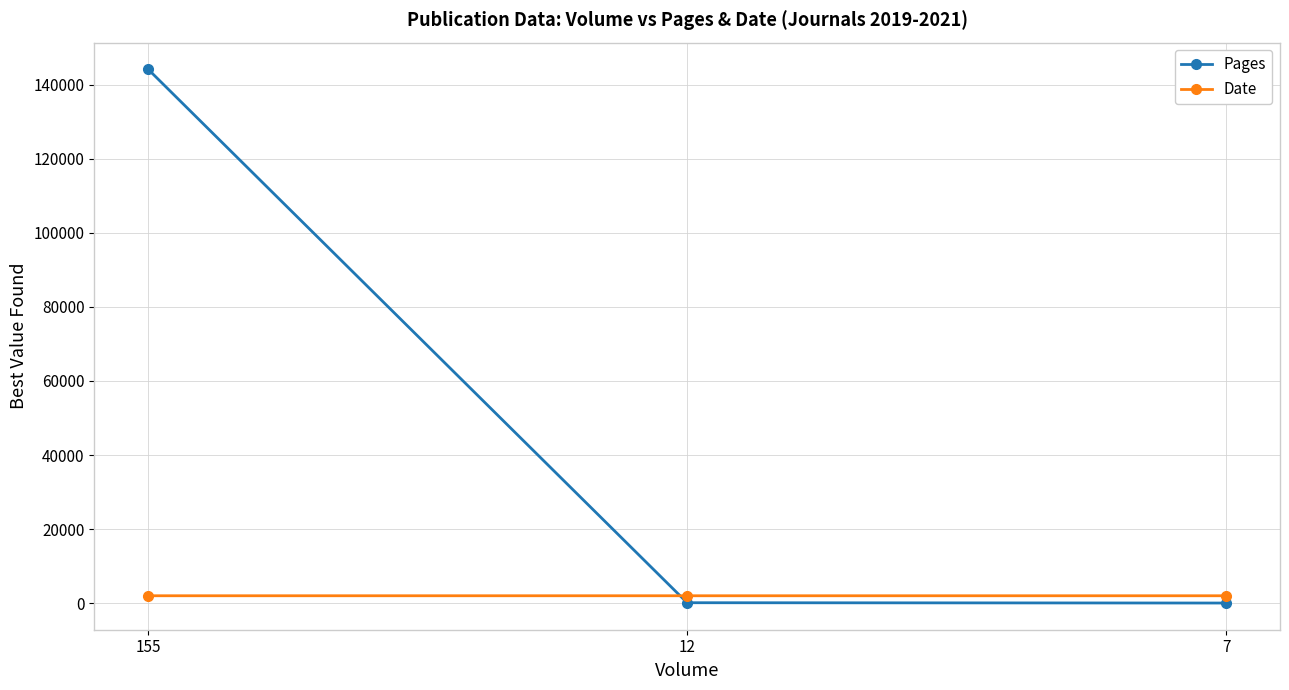

What is the sum of the Pages values at 12 and 7?

197